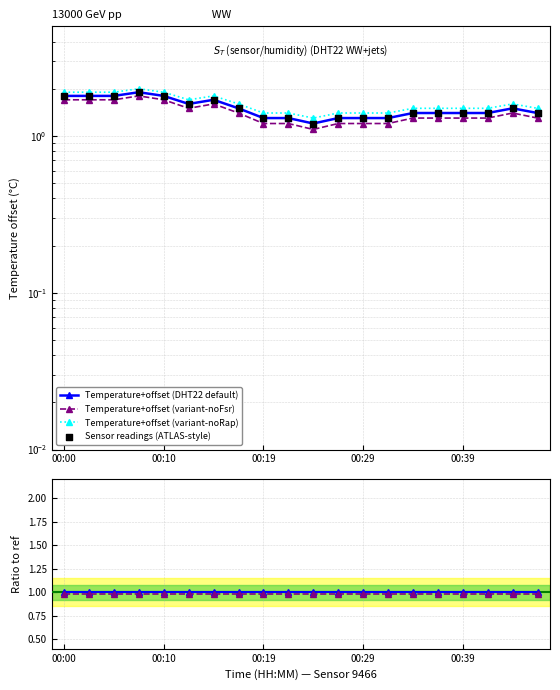

What is the change in value from 00:05 to 00:44?

-0.3